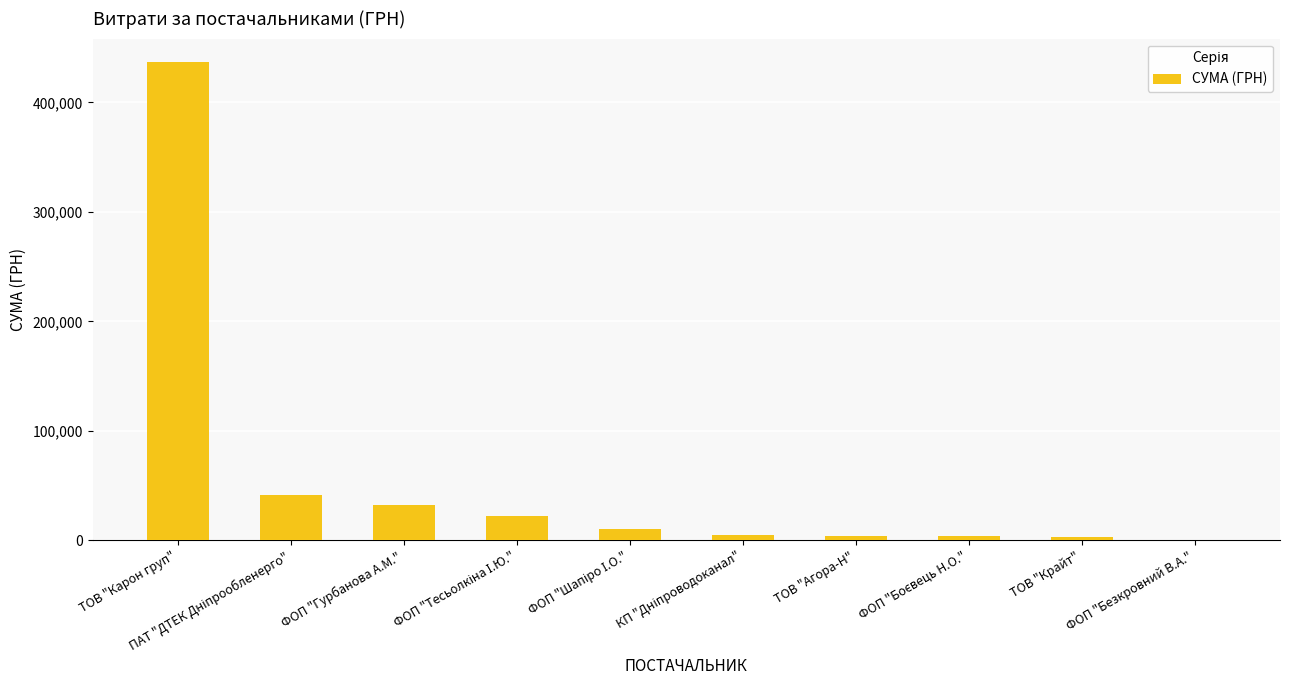

What is the maximum value shown in the chart?

436580.3